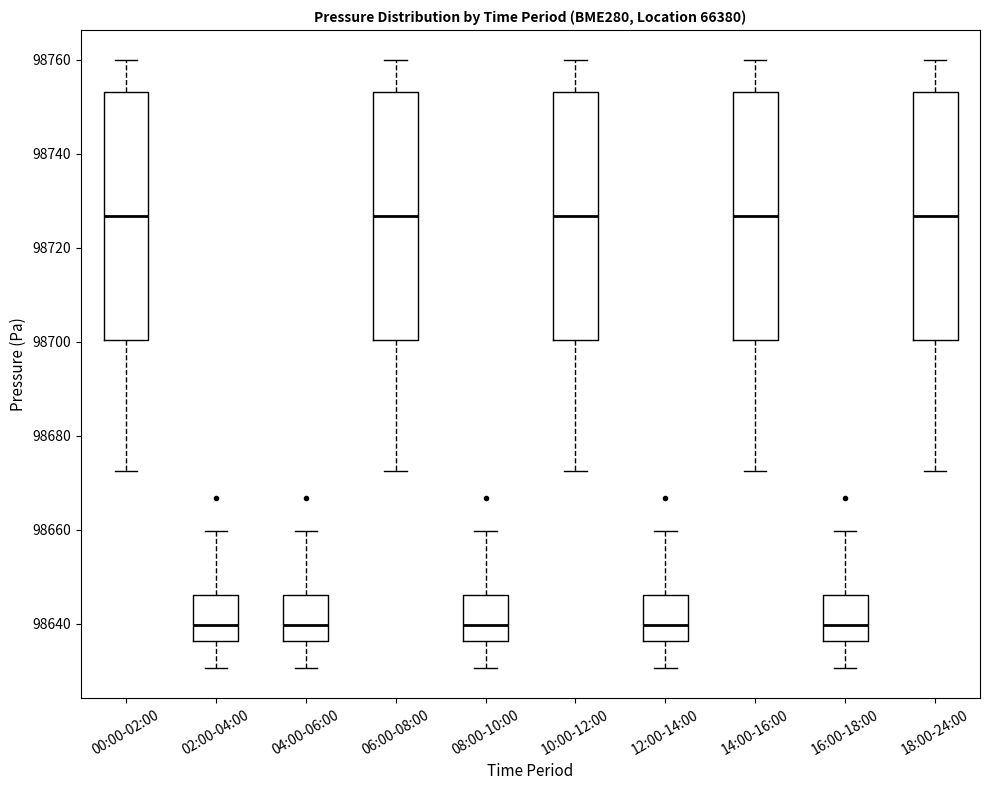

Reading left to right, transcribe this box plot: for each box, give where its median line is, the range the box spans, and where its two whiskers end, as read against the y-axis. The values are not printed on the chart, so give them approximately, as read against the axis.

00:00-02:00: median 98726, box 98700 to 98754, whiskers 98672 to 98760
02:00-04:00: median 98640, box 98636 to 98646, whiskers 98630 to 98660
04:00-06:00: median 98640, box 98636 to 98646, whiskers 98630 to 98660
06:00-08:00: median 98726, box 98700 to 98754, whiskers 98672 to 98760
08:00-10:00: median 98640, box 98636 to 98646, whiskers 98630 to 98660
10:00-12:00: median 98726, box 98700 to 98754, whiskers 98672 to 98760
12:00-14:00: median 98640, box 98636 to 98646, whiskers 98630 to 98660
14:00-16:00: median 98726, box 98700 to 98754, whiskers 98672 to 98760
16:00-18:00: median 98640, box 98636 to 98646, whiskers 98630 to 98660
18:00-24:00: median 98726, box 98700 to 98754, whiskers 98672 to 98760